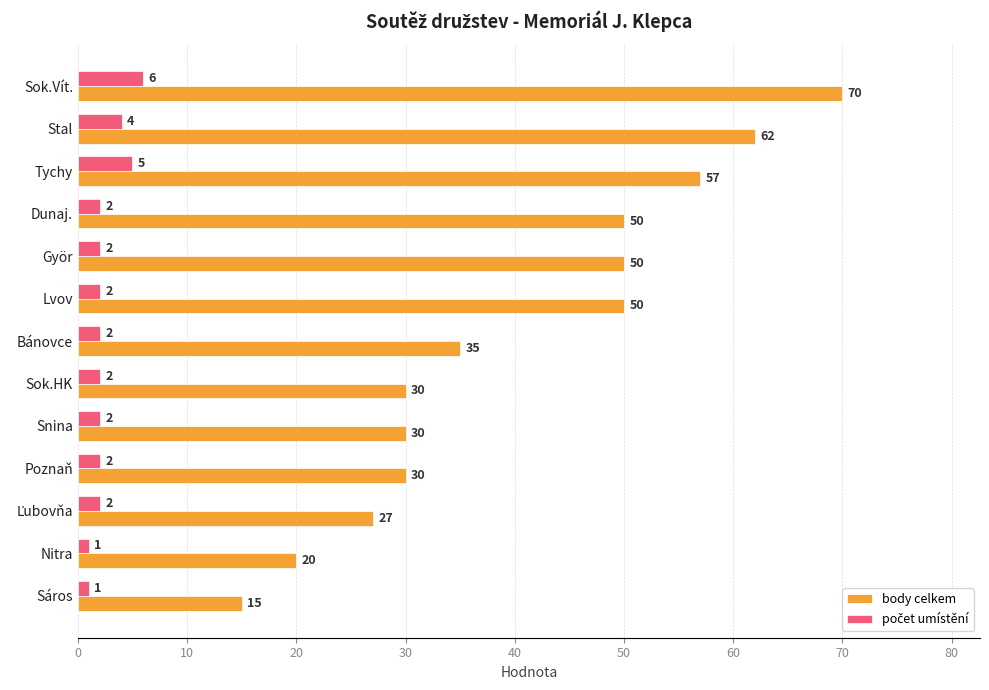

What is the total value across all series at Györ?

52